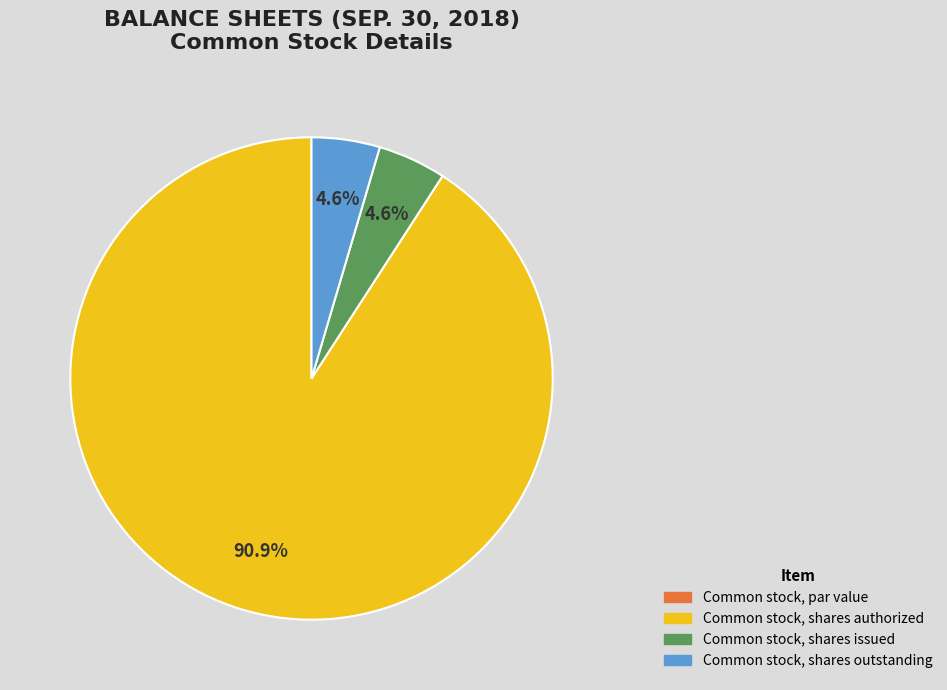

Which slice is the largest?

Common stock, shares authorized